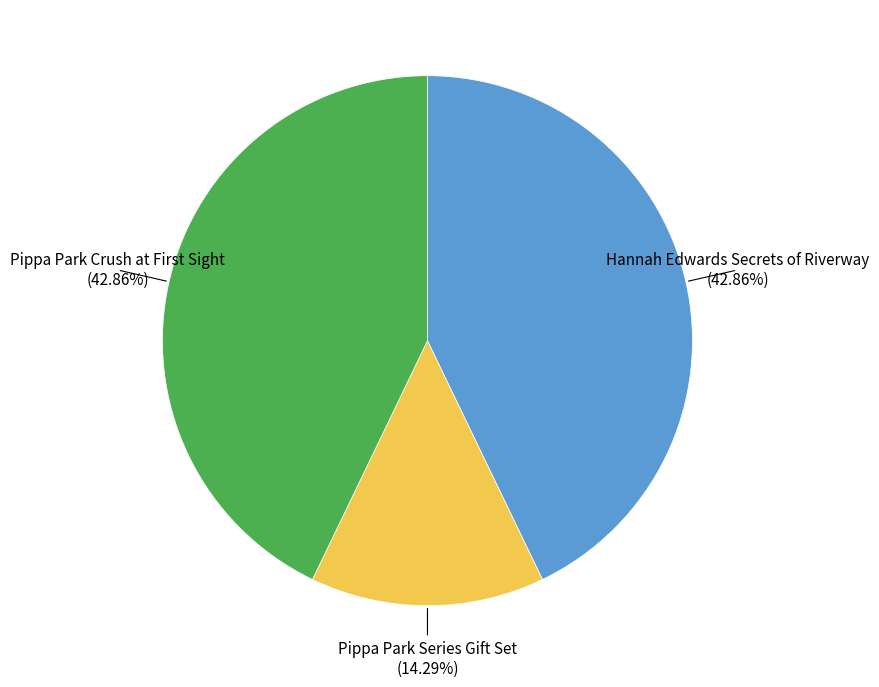

How many slices are in this pie chart?

3